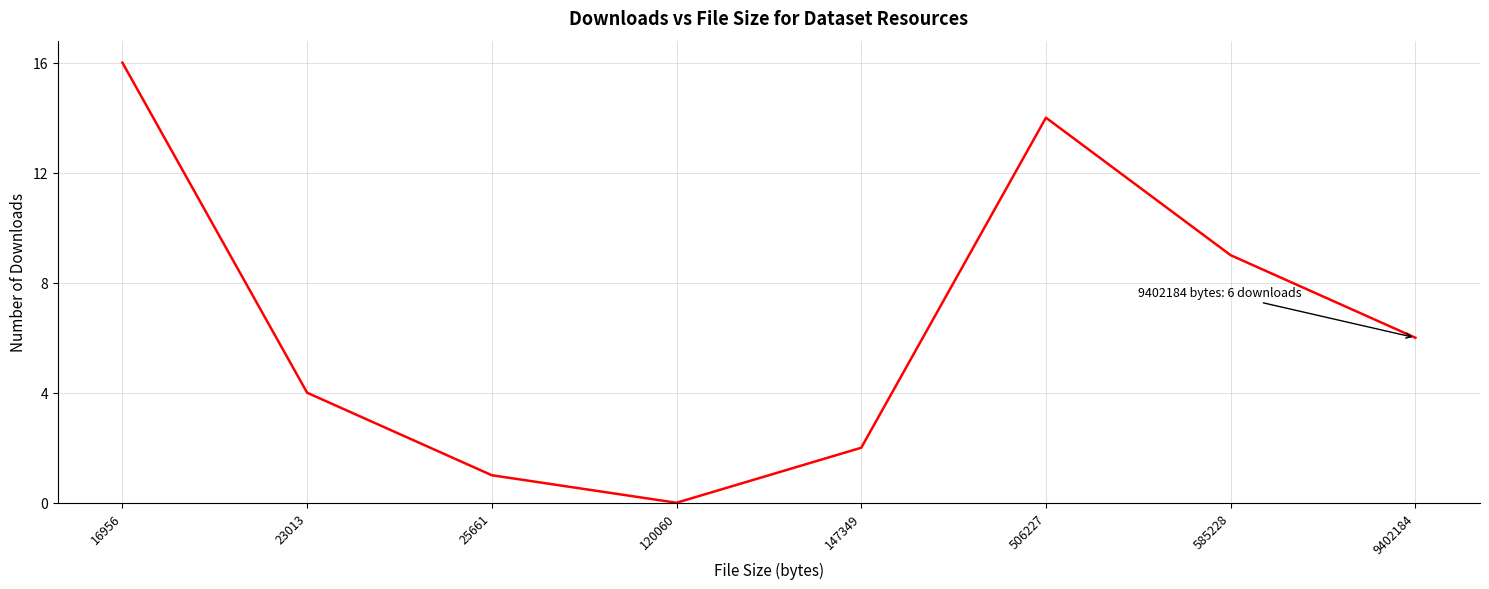

The value at 585228 is 14. True or false?

False